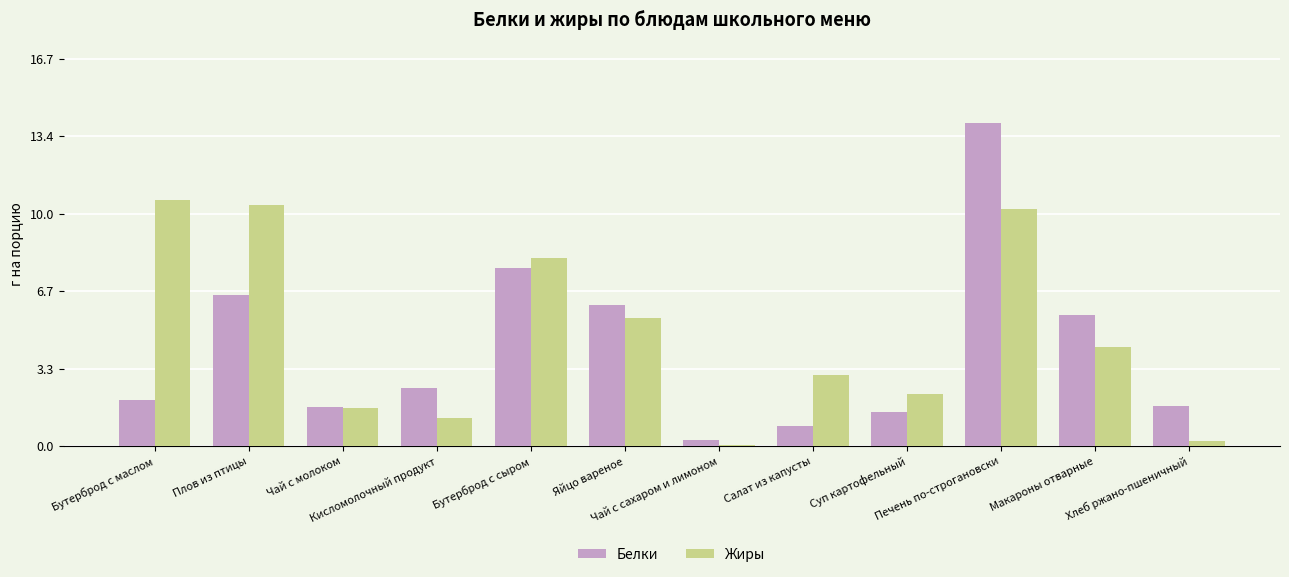

Which category has the highest value across all series?

Печень по-строгановски